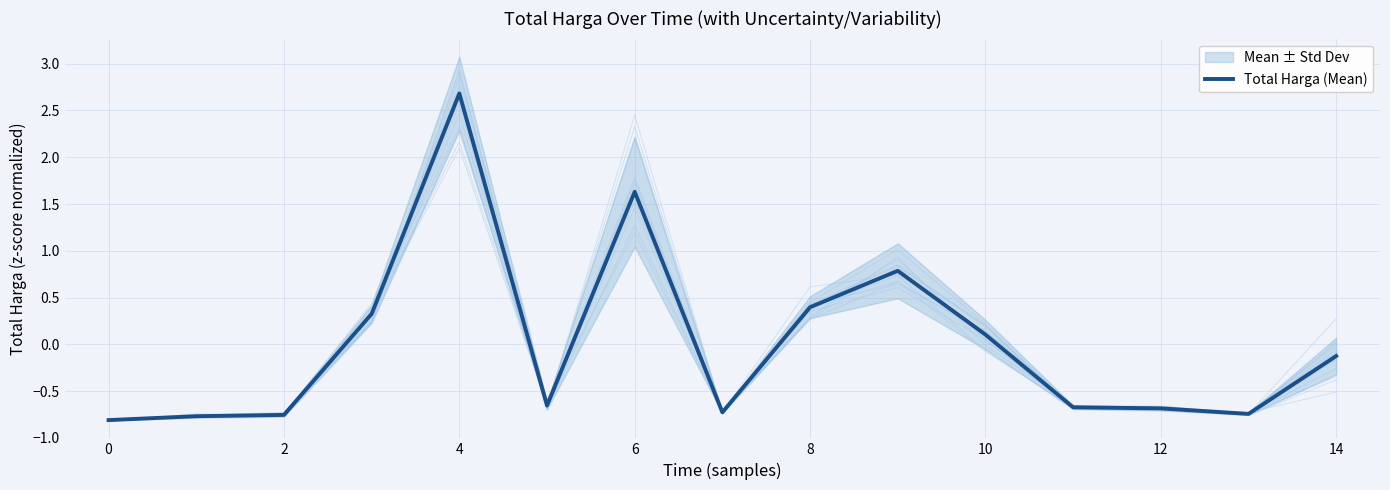

At which label is the value closest to 0?

10